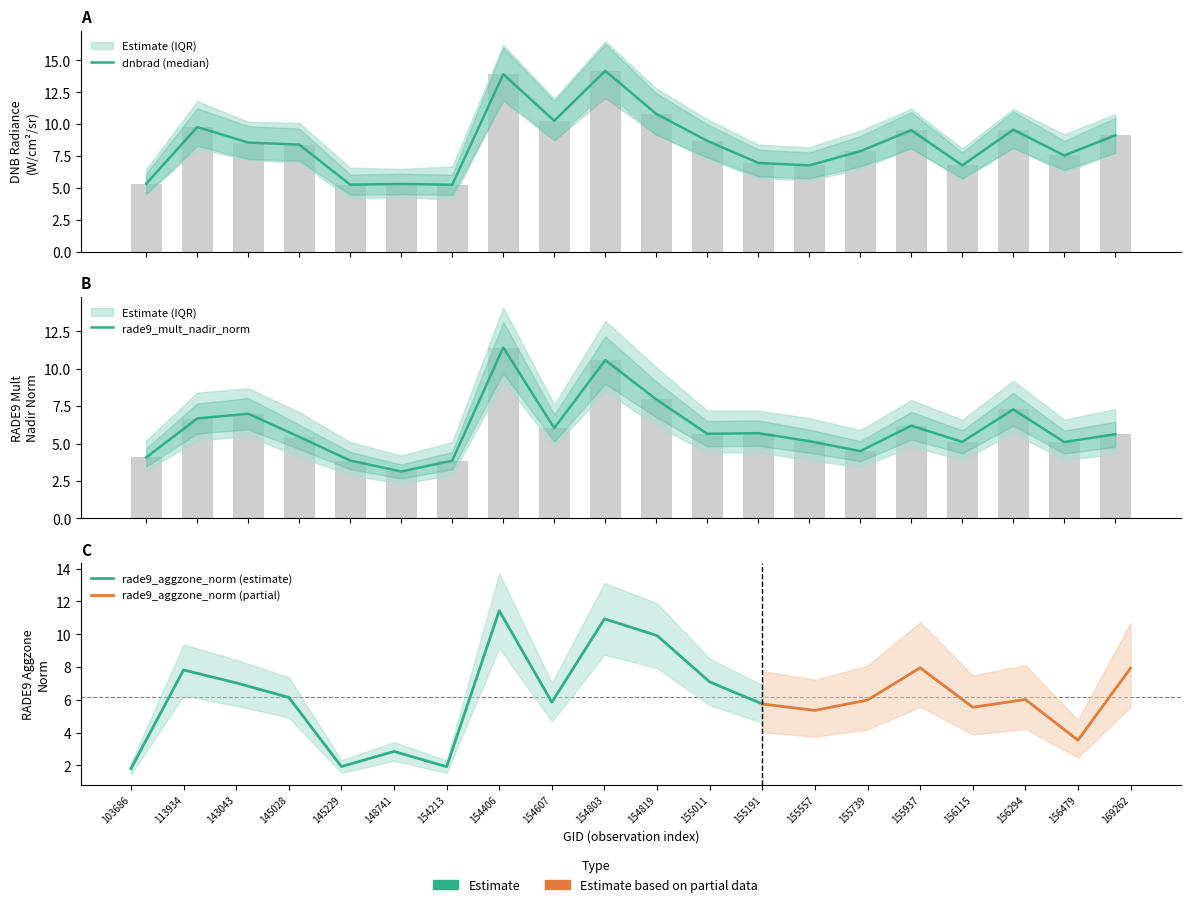

Rank the categories by rade9_mult_nadir_norm value from highest to lowest.

154406, 154803, 154819, 156294, 143043, 113934, 155937, 154607, 155191, 155011, 169262, 145028, 155557, 156115, 156479, 155739, 103686, 145229, 154213, 148741